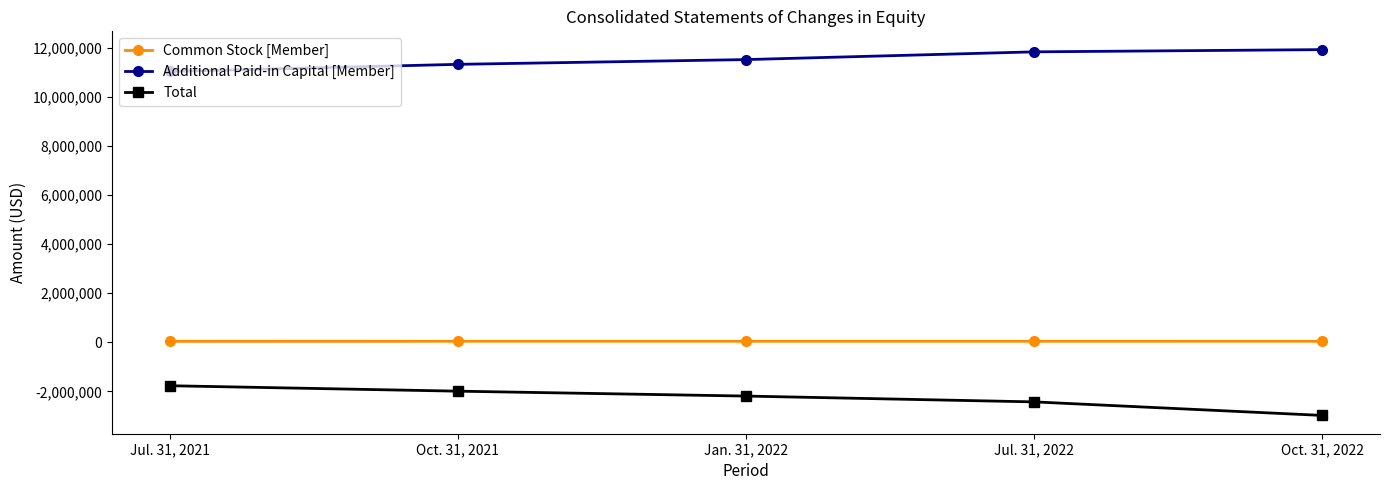

True or false: Total and Additional Paid-in Capital [Member] intersect in this chart.

False